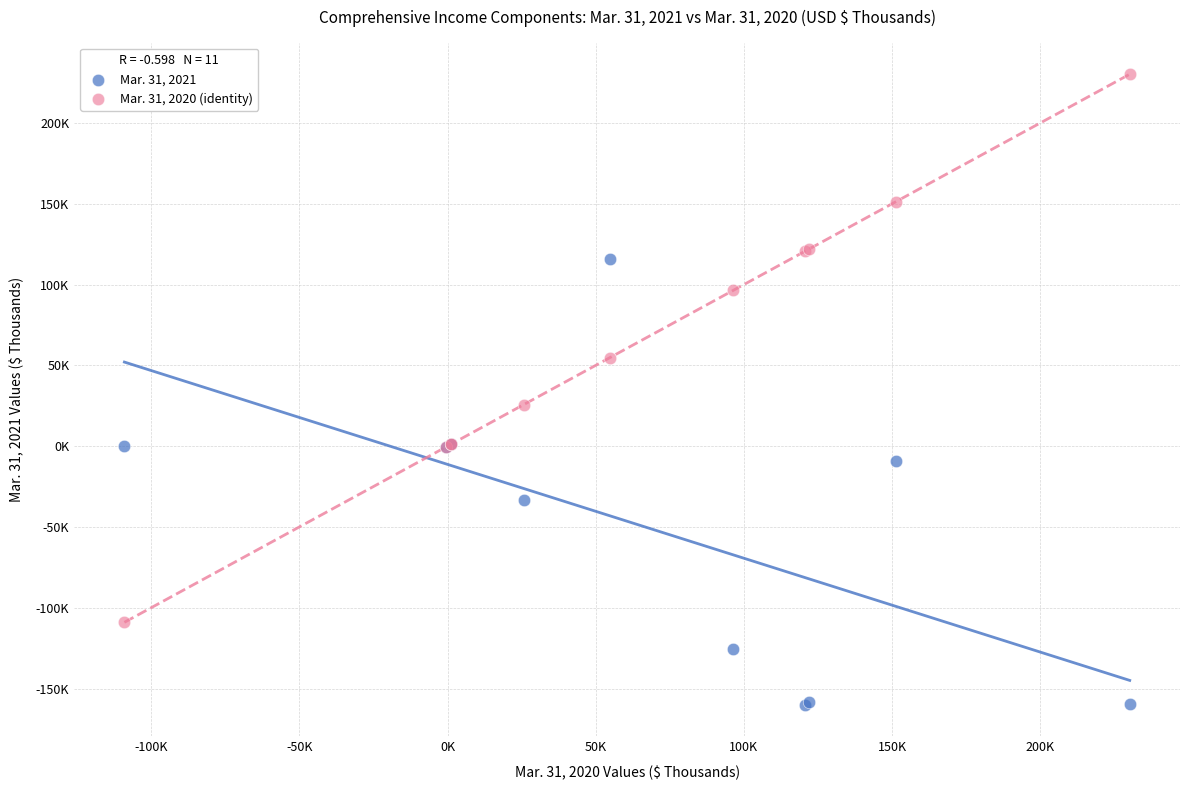

Which series reaches the minimum Y coordinate?

Mar. 31, 2021